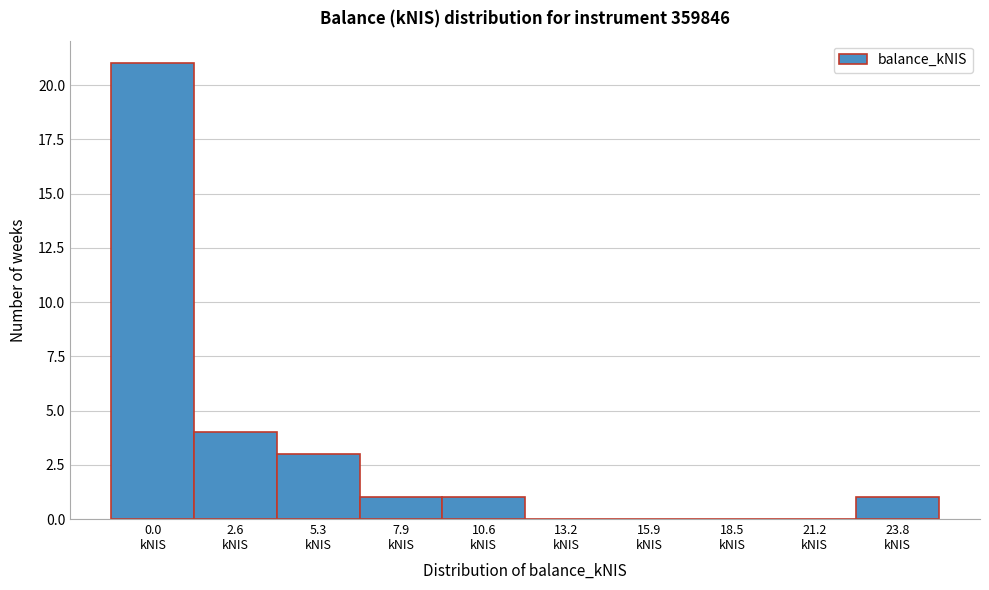

What is the greatest value displayed?

21